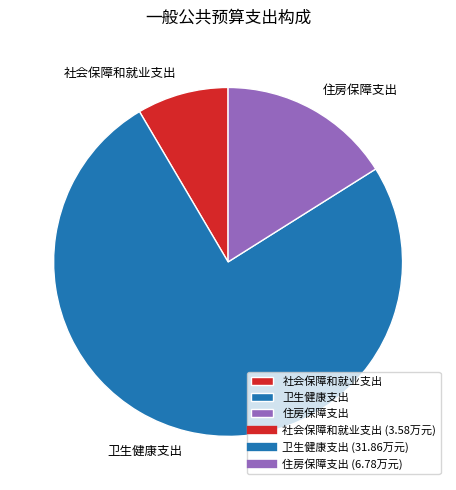

Is there any slice that represents more than half of the pie?

Yes